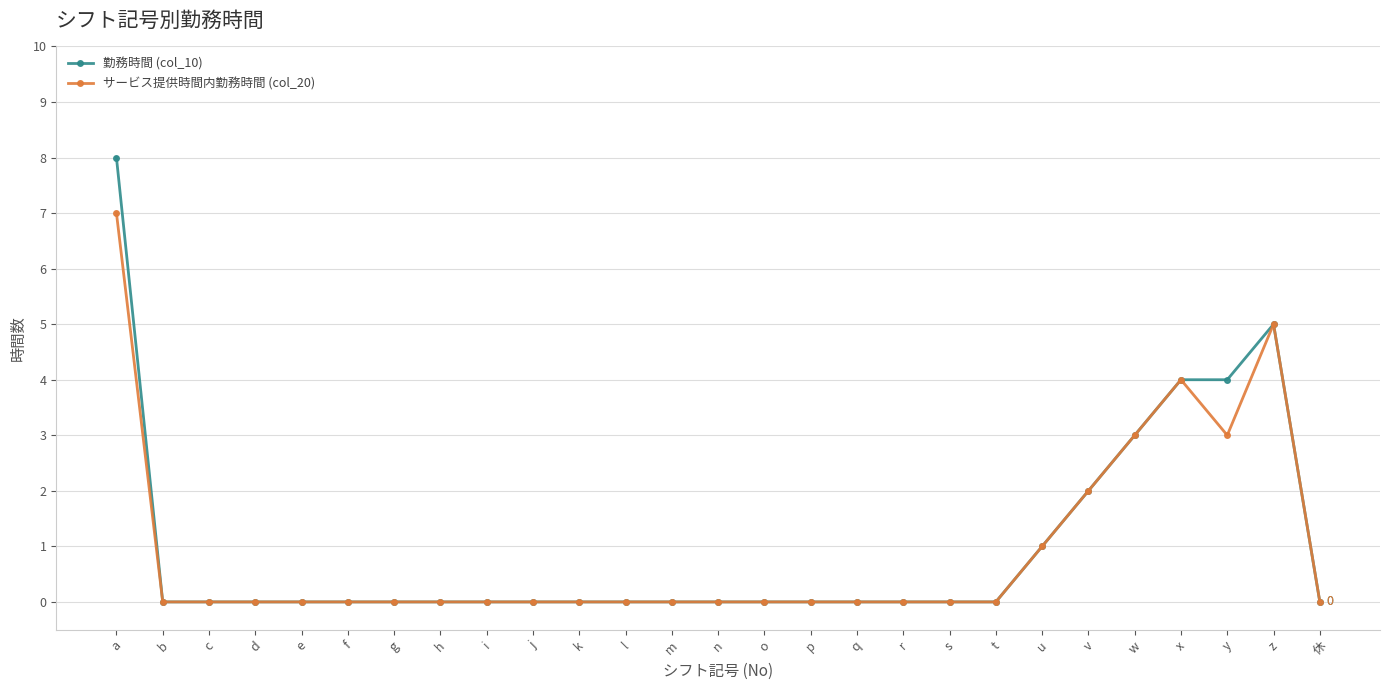

Which series has the widest spread of values?

勤務時間 (col_10)